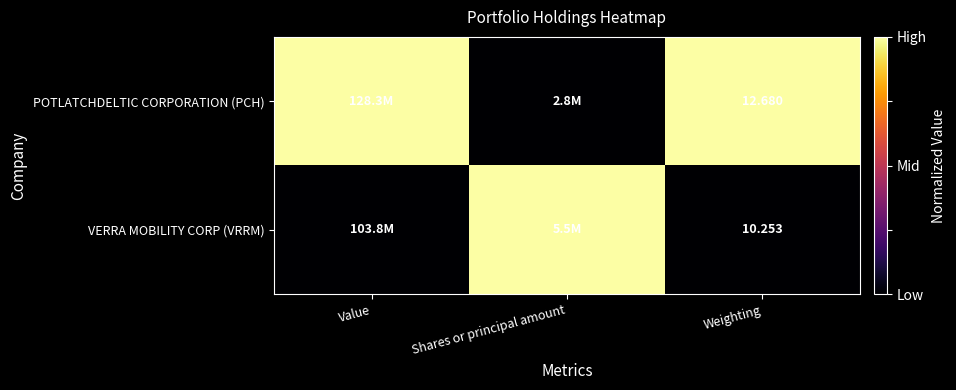

How many categories are shown in the chart?

3